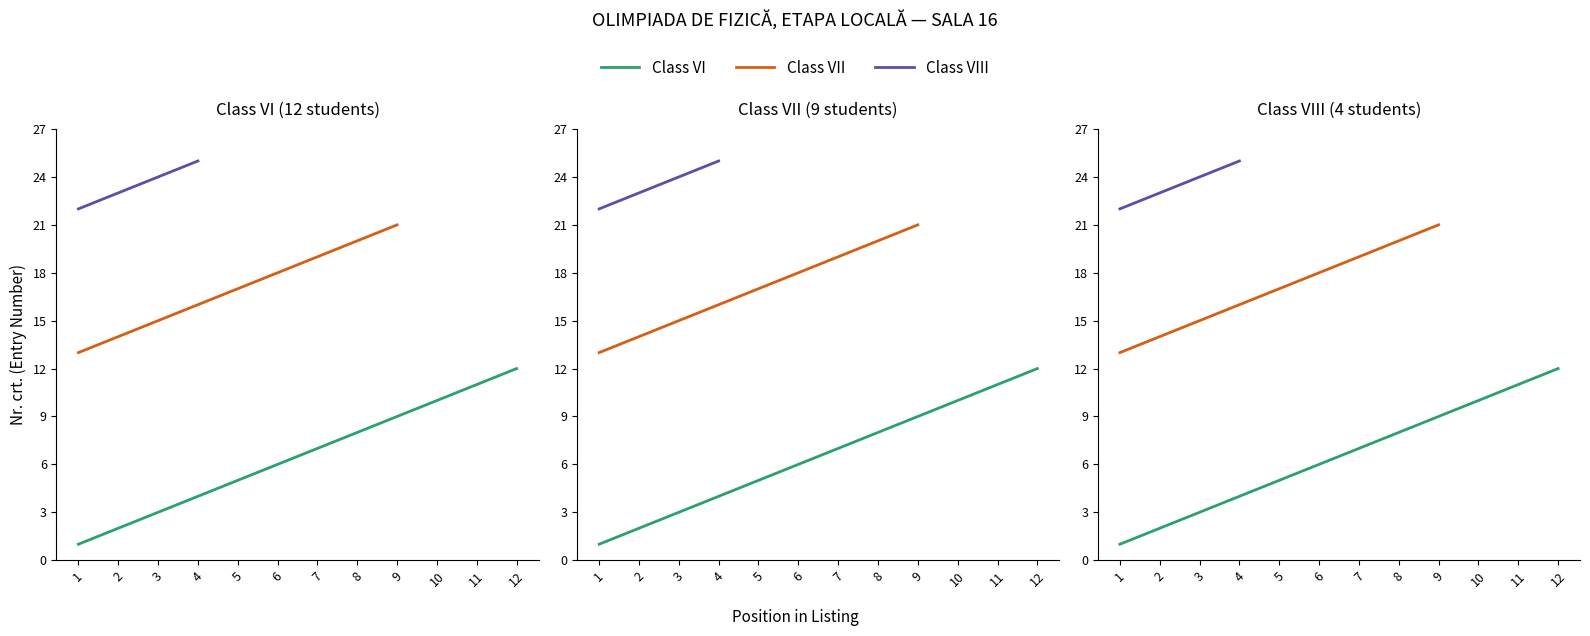

Is the value of Class VIII at 11 greater than the value of Class VI at 12?

No